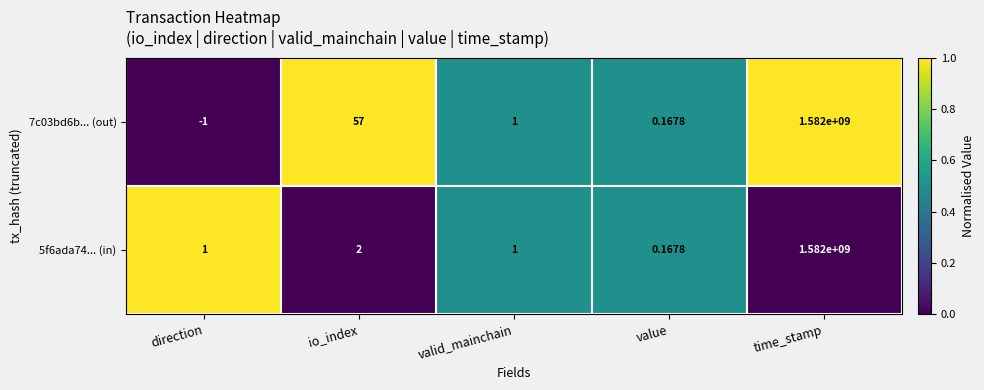

At which label does 7c03bd6b... (out) first exceed 1?

io_index